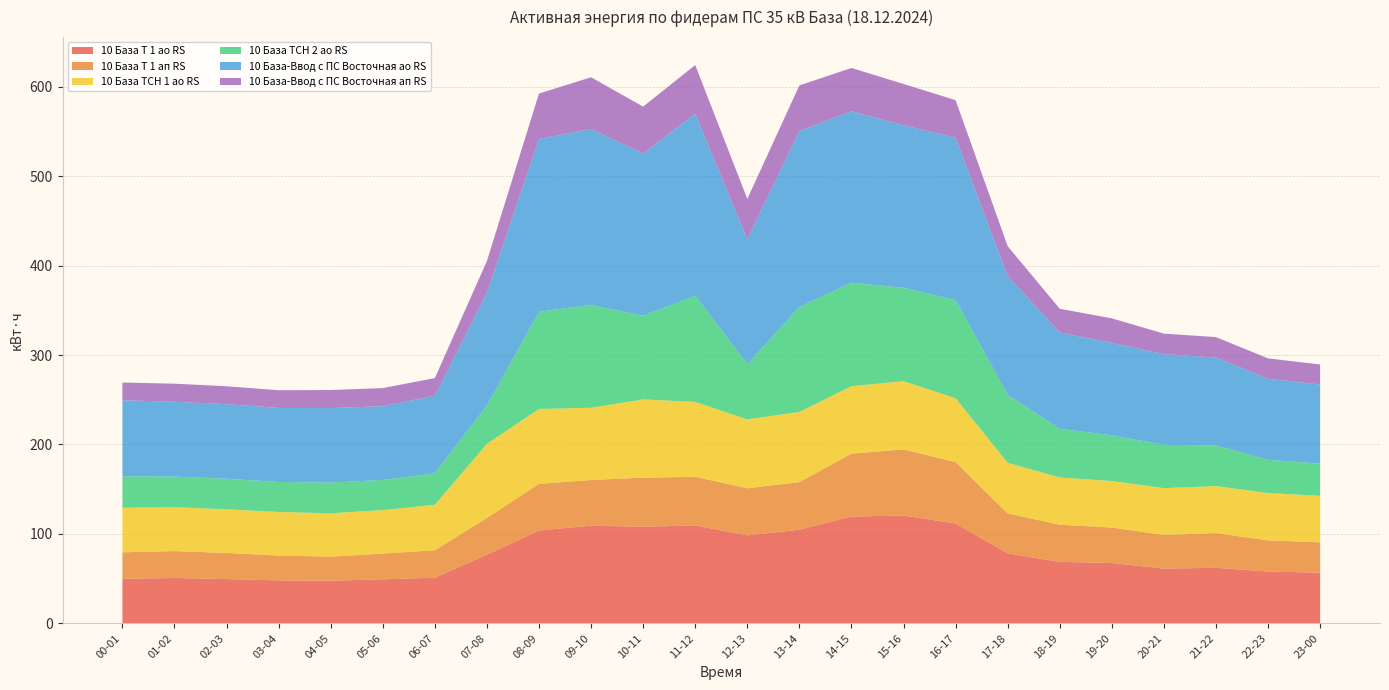

Reading left to right, extract all data points from this chart.

10 База Т 1 ао RS: 49.8	50.7	49.5	48.0	47.7	49.2	51.0	76.8	103.8	109.2	108.0	109.5	98.4	104.7	119.4	120.6	111.6	78.3	68.7	67.5	61.2	62.1	57.9	56.7
10 База Т 1 ап RS: 29.6	30.1	29.2	27.8	26.9	28.8	30.7	41.1	52.2	51.1	54.9	54.4	52.6	53.2	70.3	73.9	68.7	44.6	41.6	39.6	37.7	38.8	34.9	33.9
10 База ТСН 1 ао RS: 49.9	49.1	48.8	48.7	48.5	48.6	50.9	82.8	83.7	80.8	87.5	83.7	77.1	78.5	75.5	76.3	71.5	56.6	52.8	52.1	52.3	52.6	52.9	52.0
10 База ТСН 2 ао RS: 35.0	34.2	34.2	33.6	34.2	33.8	35.2	43.0	108.8	115.0	93.6	118.8	61.8	117.4	115.8	104.4	109.6	76.0	54.4	51.0	48.4	45.4	37.2	36.0
10 База-Ввод с ПС Восточная ао RS: 85.2	83.7	83.4	82.8	83.4	82.5	86.7	126.3	193.2	196.8	181.5	203.4	139.5	196.8	191.7	181.8	181.5	132.9	107.7	103.5	101.4	98.4	90.6	88.5
10 База-Ввод с ПС Восточная ап RS: 19.8	20.2	20.0	19.8	20.2	20.2	19.8	35.2	50.8	57.8	52.4	54.6	45.2	51.0	48.4	46.2	42.2	33.4	26.6	27.4	23.0	22.8	22.8	22.4